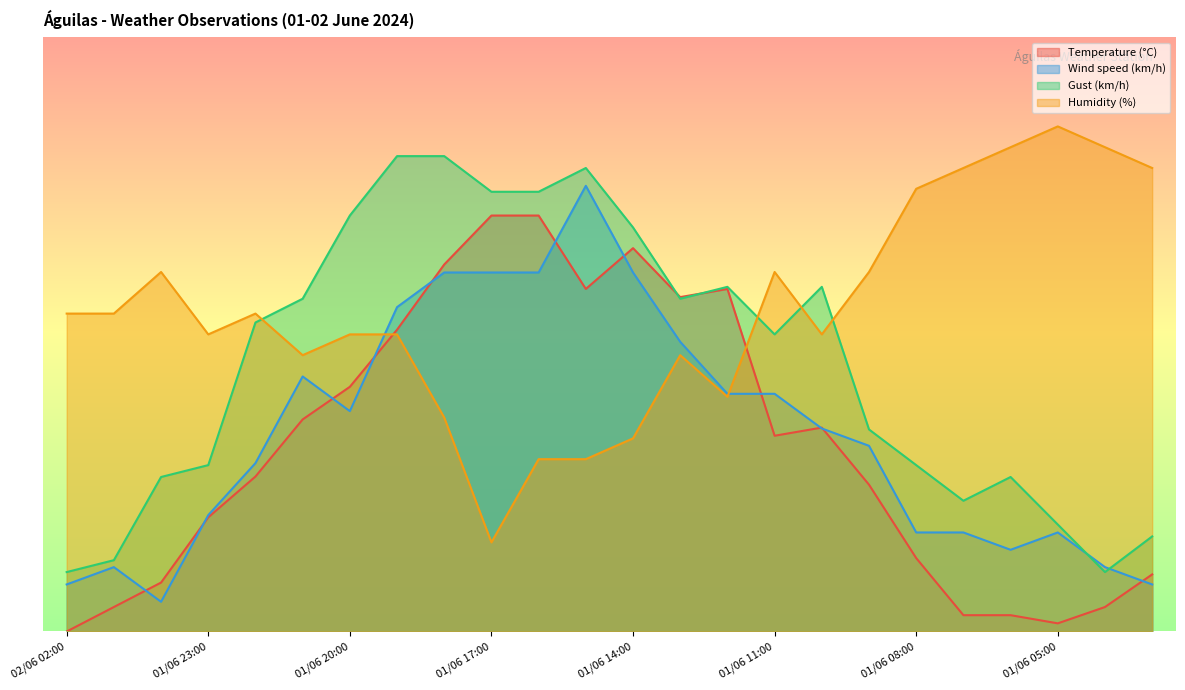

What is the label of the 17th point from the right?

01/06 19:00